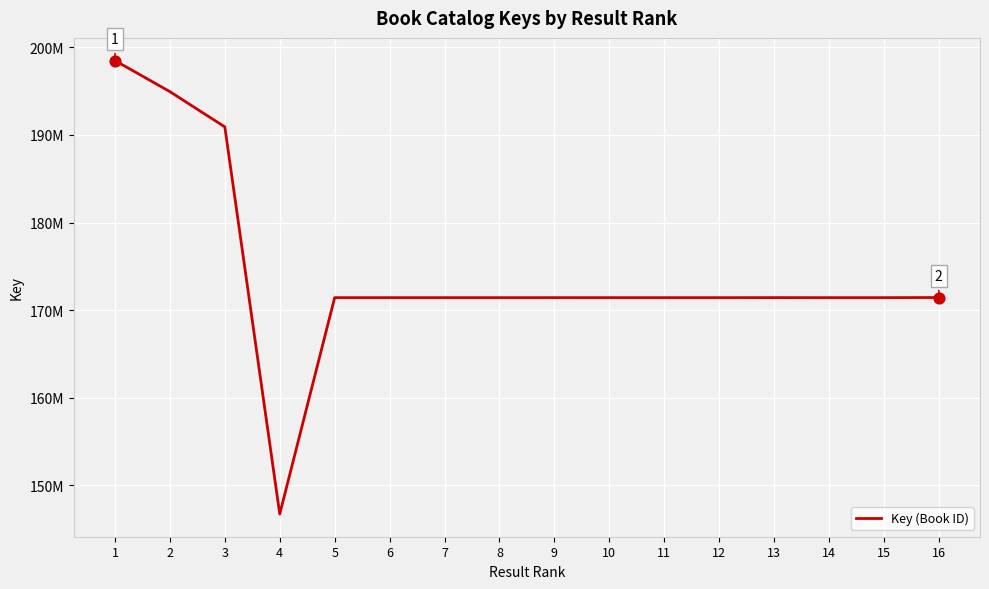

Does the chart have visible grid lines?

Yes